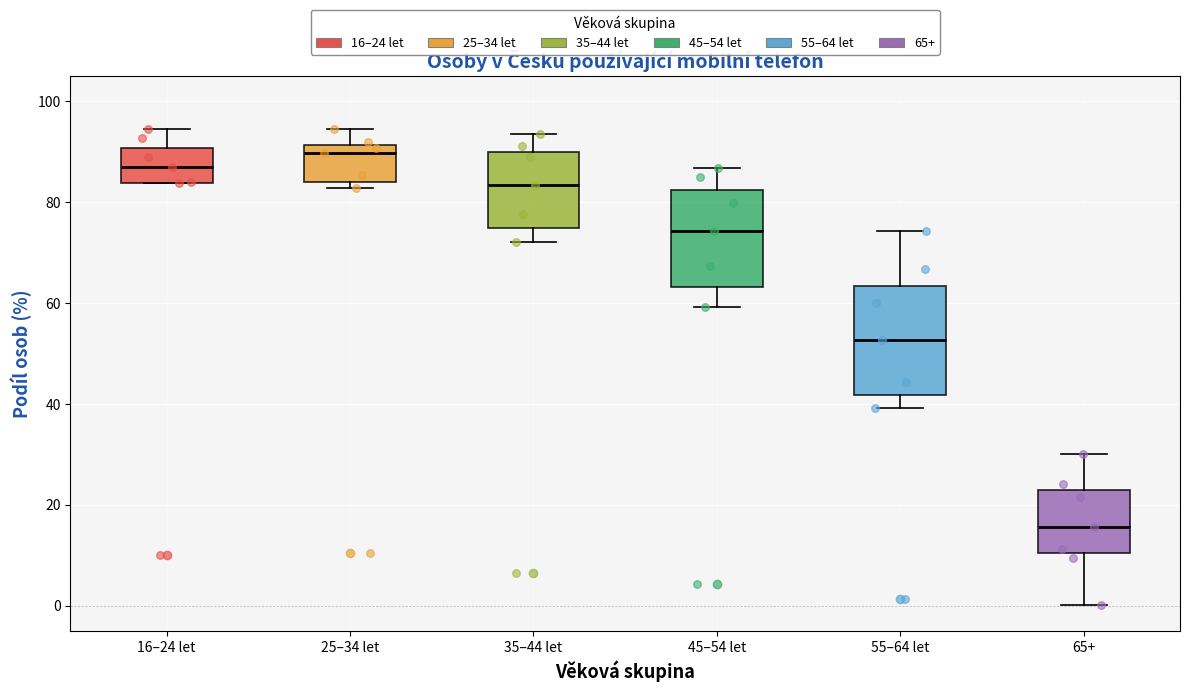

Reading left to right, transcribe this box plot: for each box, give where its median line is, the range the box spans, and where its two whiskers end, as read against the y-axis. The values are not printed on the chart, so give them approximately, as read against the axis.

16–24 let: median 86, box 84 to 90, whiskers 84 to 94
25–34 let: median 90, box 84 to 92, whiskers 82 to 94
35–44 let: median 84, box 74 to 90, whiskers 72 to 94
45–54 let: median 74, box 64 to 82, whiskers 60 to 86
55–64 let: median 52, box 42 to 64, whiskers 40 to 74
65+: median 16, box 10 to 22, whiskers 0 to 30